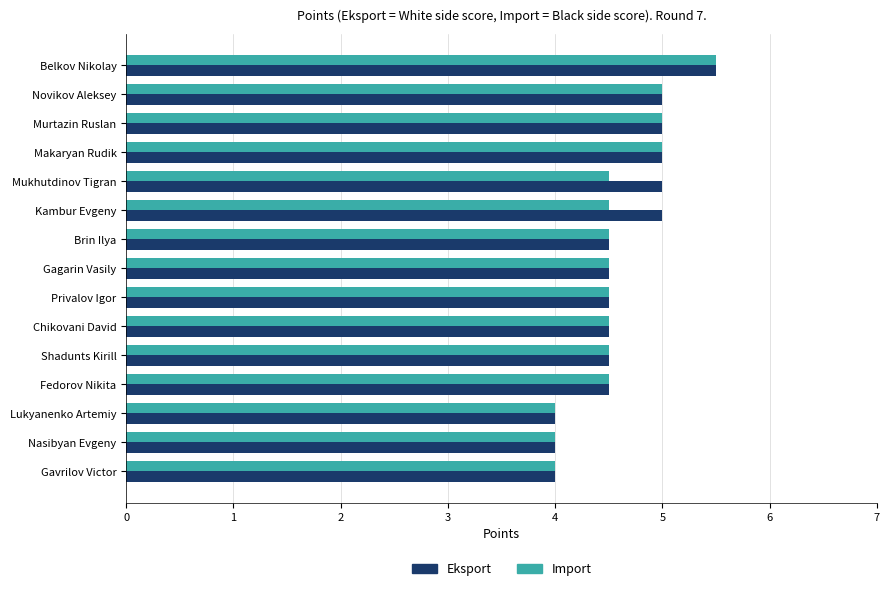

What is the average value of the Import series?

4.6